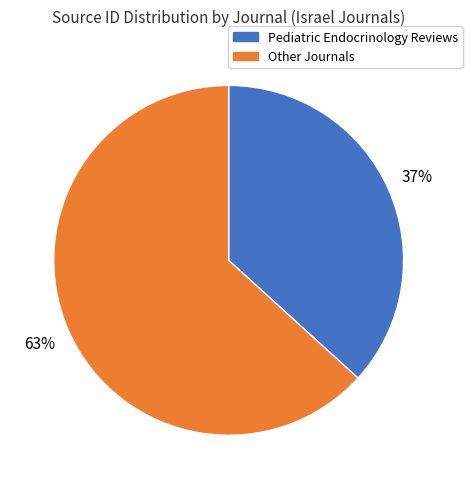

Is there any slice that represents more than half of the pie?

Yes